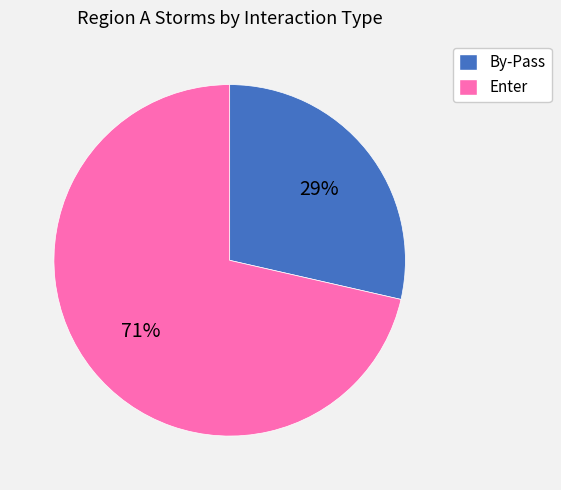

Is there a majority slice in this chart?

Yes